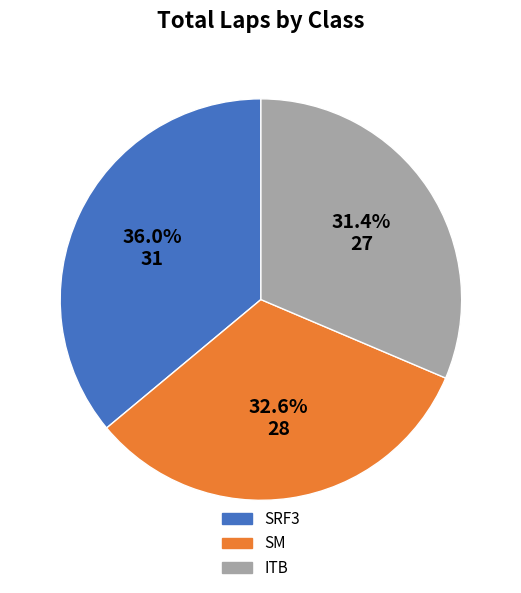

Is it true that SRF3 is 36% of the pie?

True